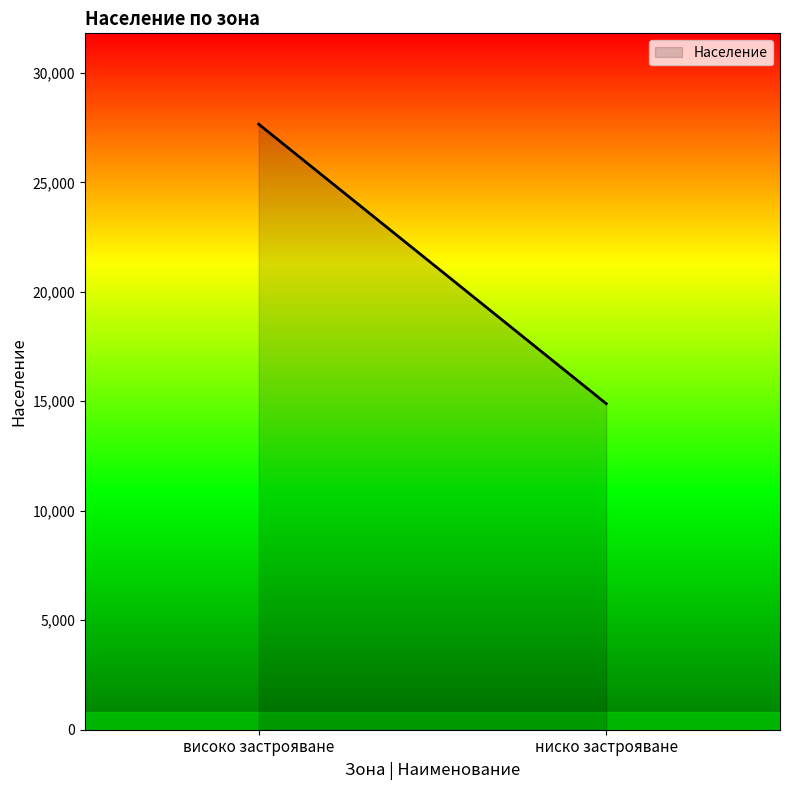

What is the average value?

21274.5